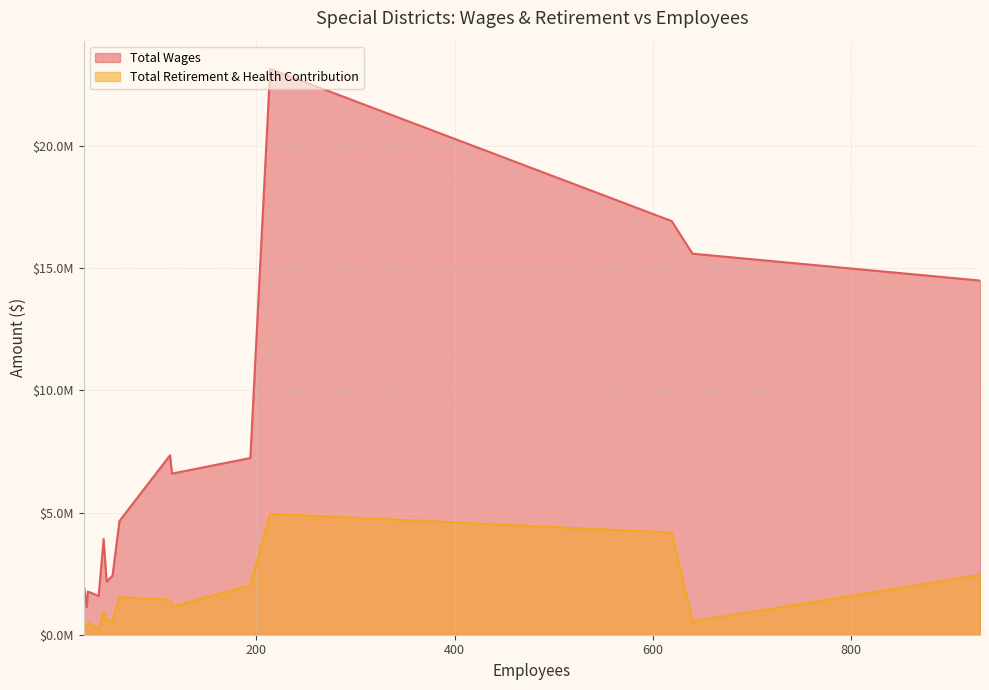

Where is Total Retirement & Health Contribution nearest to the value 2584122?

930